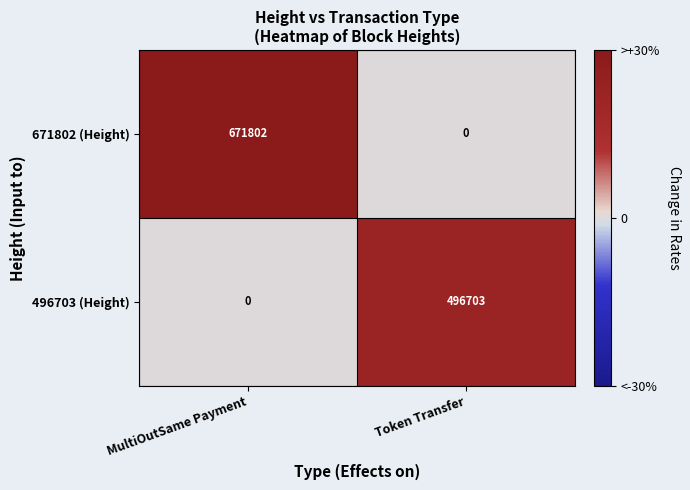

List the series in order of their overall mean, highest first.

671802 (Height), 496703 (Height)